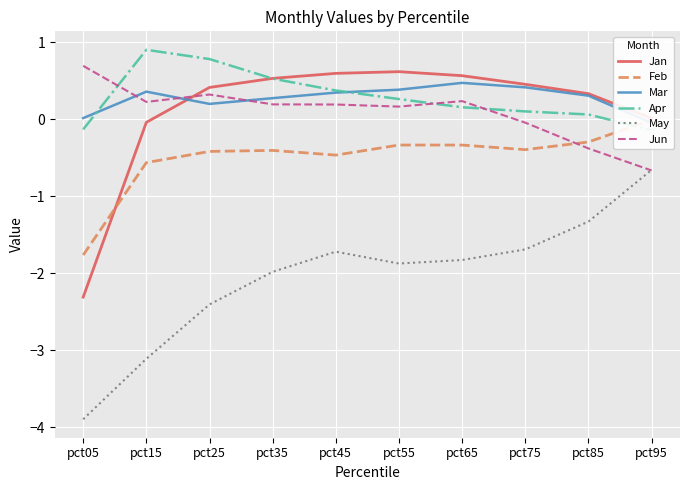

What is the difference between the maximum and second lowest values in the Jun series?

1.1